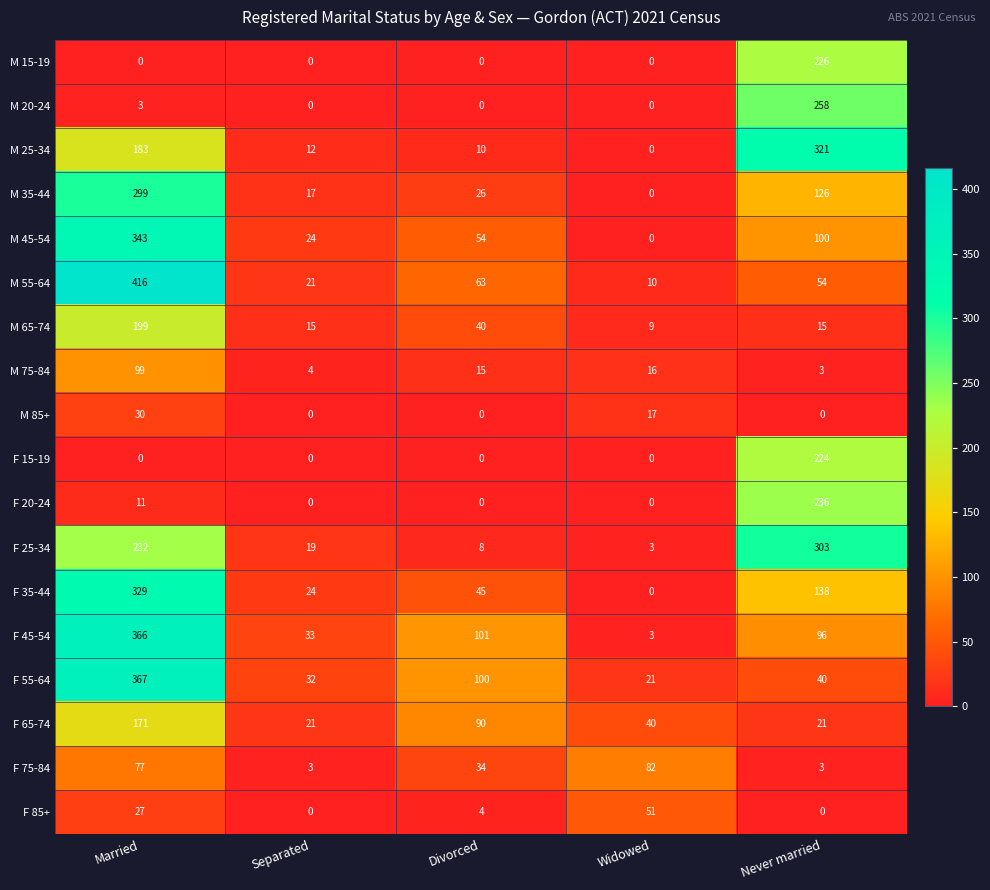

Rank the categories by F 25-34 value from highest to lowest.

Never married, Married, Separated, Divorced, Widowed